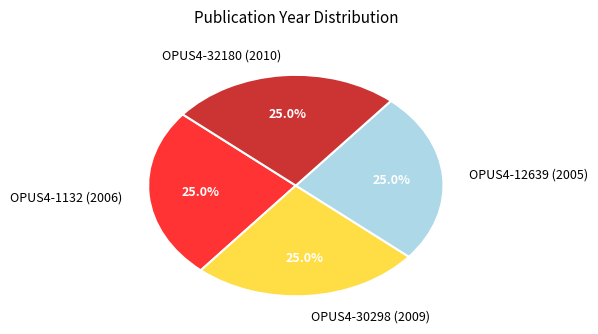

To the nearest percent, what percentage of the pie is OPUS4-32180 (2010)?

25%